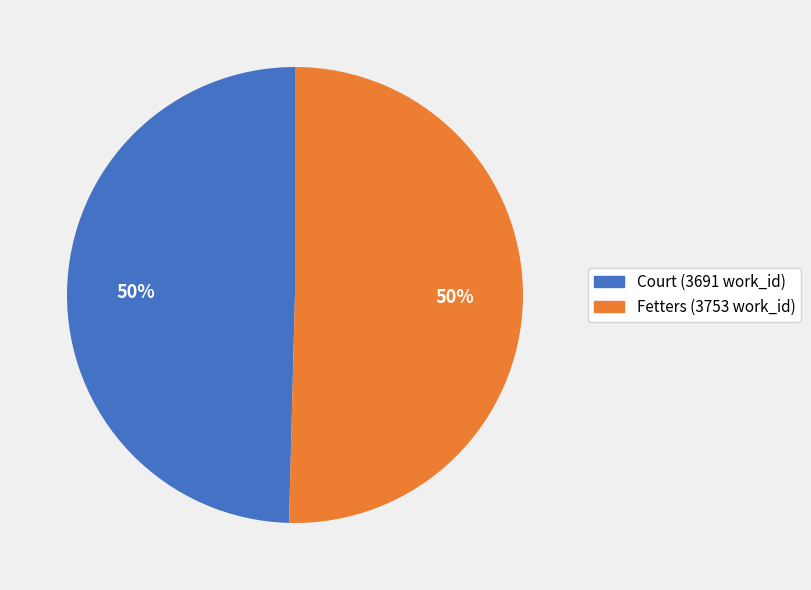

To the nearest percent, what percentage of the pie is Fetters?

50%